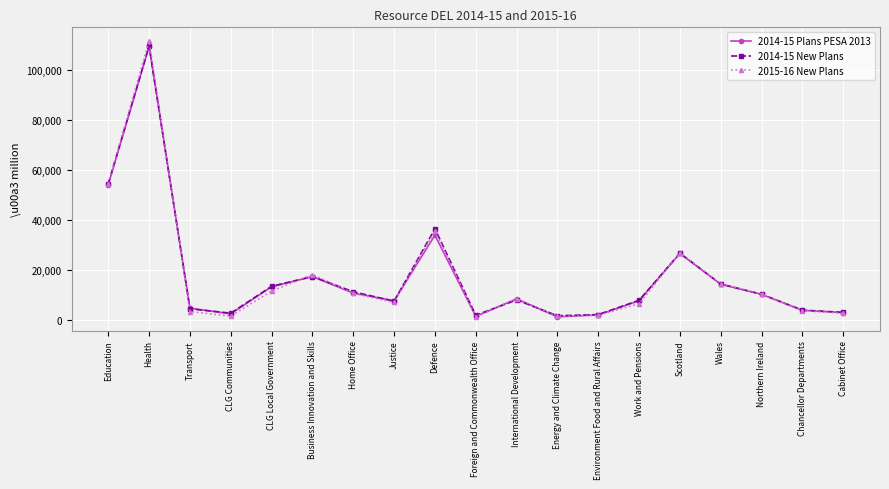

How many categories are shown in the chart?

19